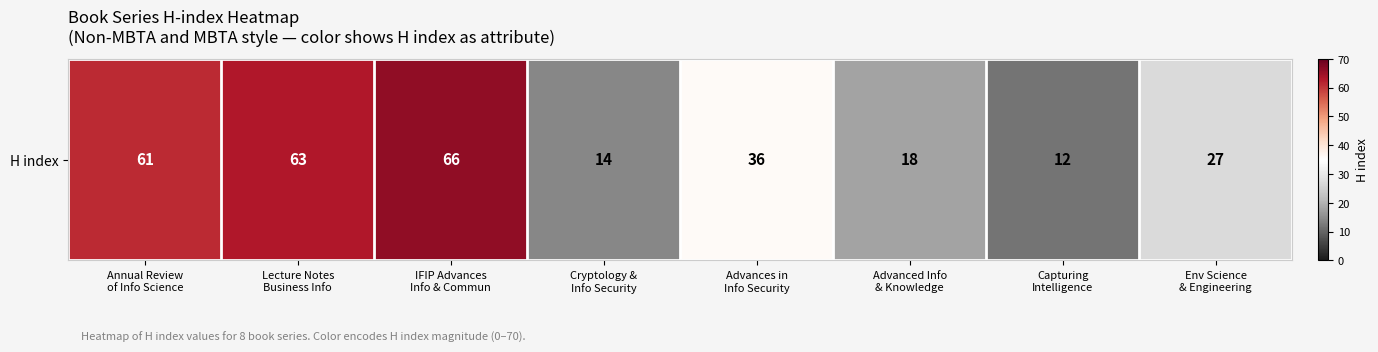

What is the sum of all values?

297